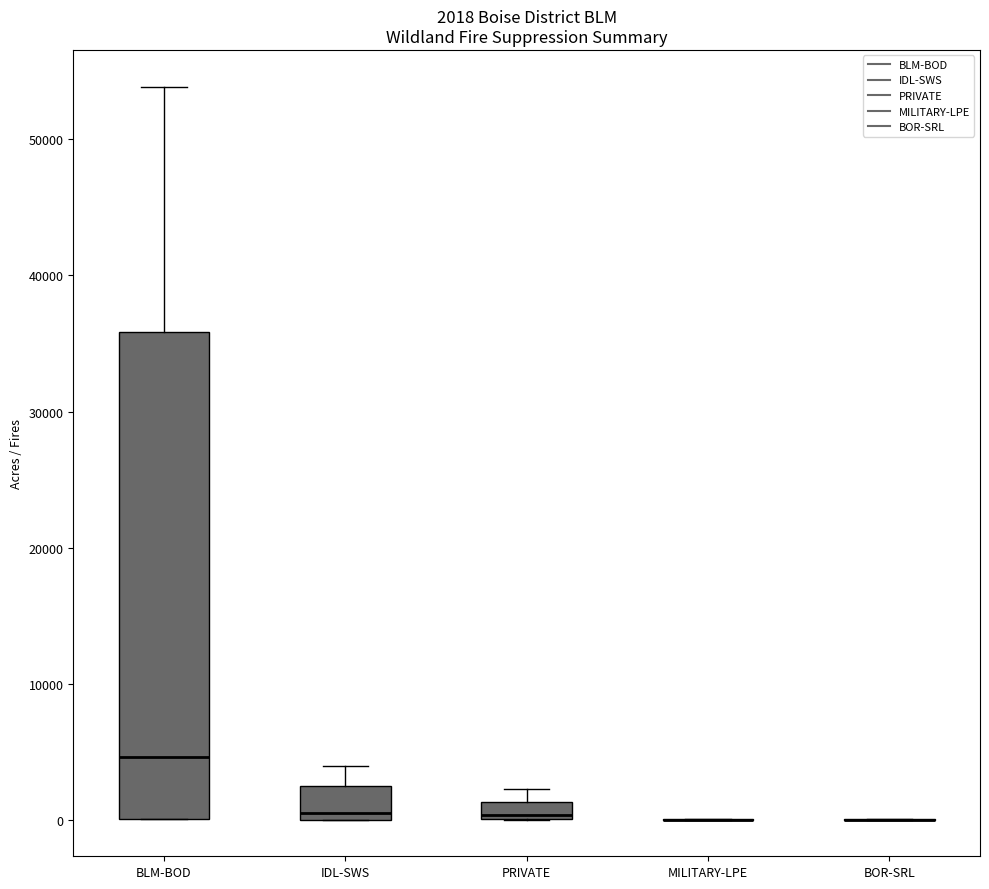

Which box is the tallest, from its lower edge to its upper edge?

BLM-BOD